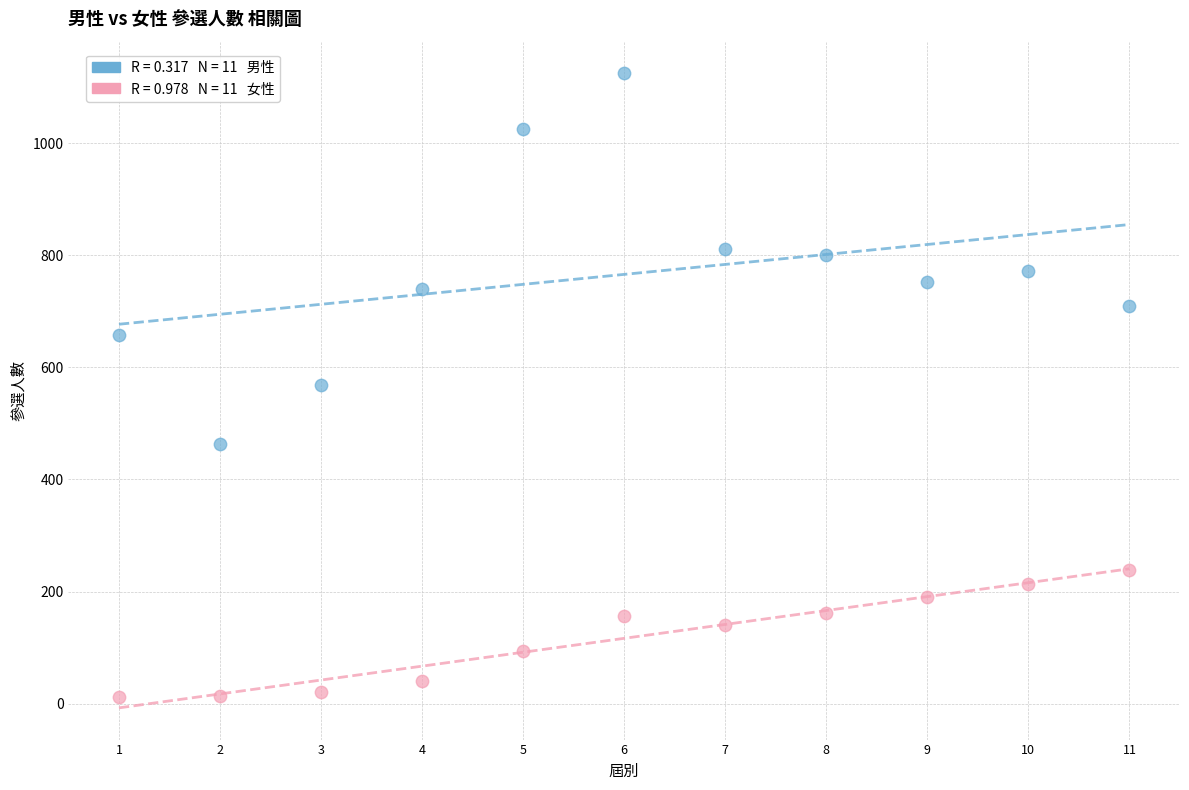

Across all data points, what is the range of Y values (max minus min)?

1113